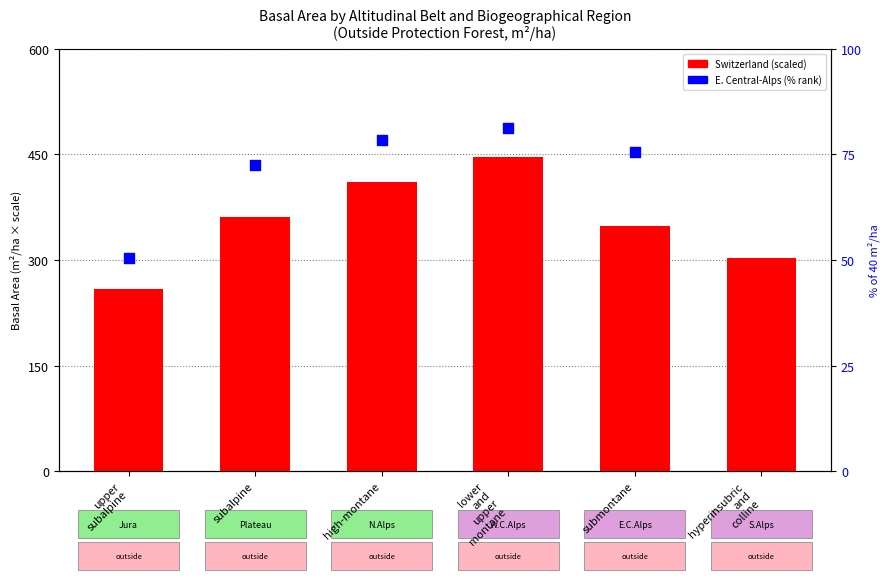

At how many categories does at least one series exceed 234?

6